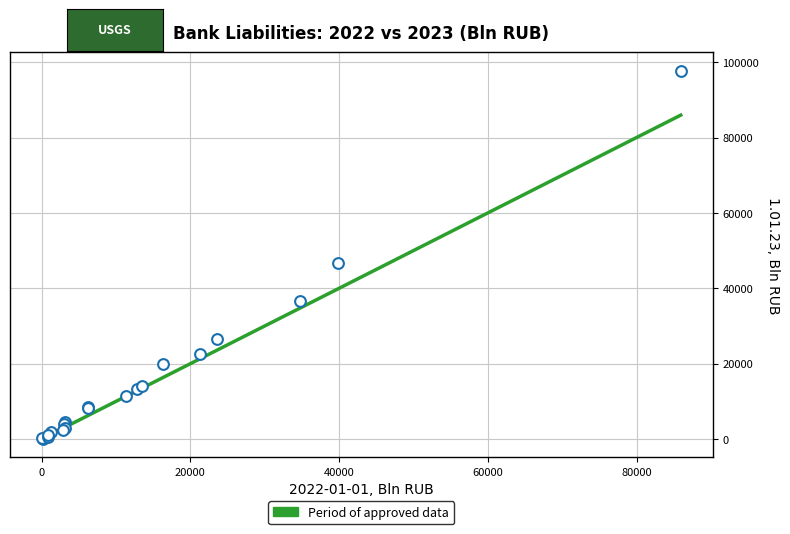

What Y value in the scatter plot is closest to 48954?

46652.6